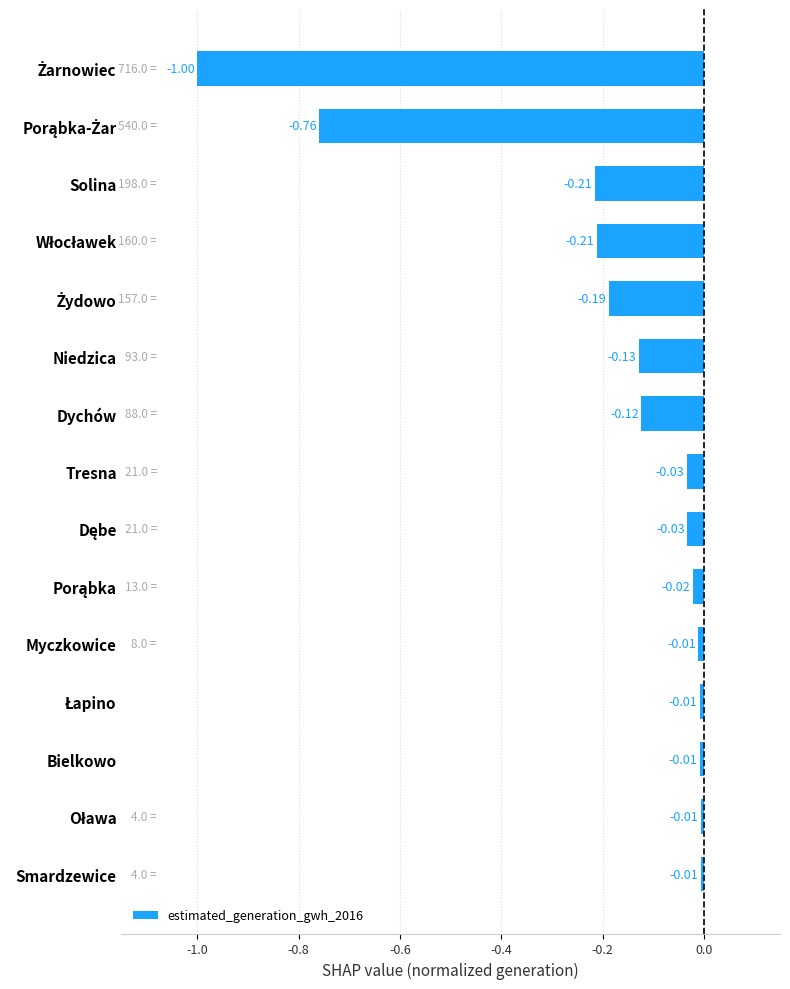

What is the label of the 8th bar from the bottom?

Tresna